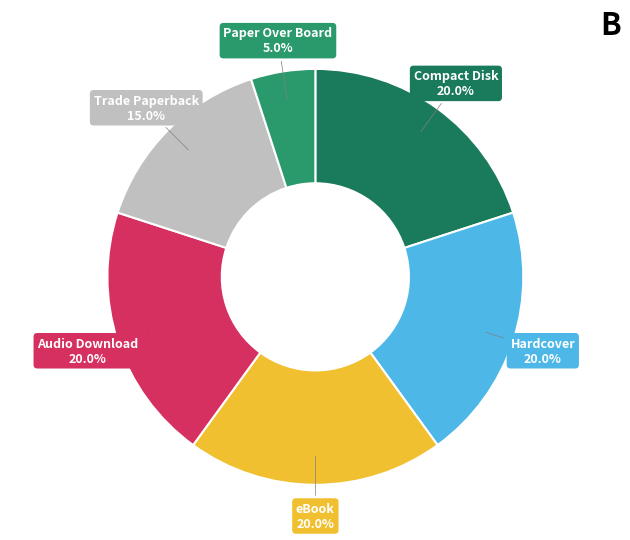

Is Trade Paperback the majority of the pie?

No